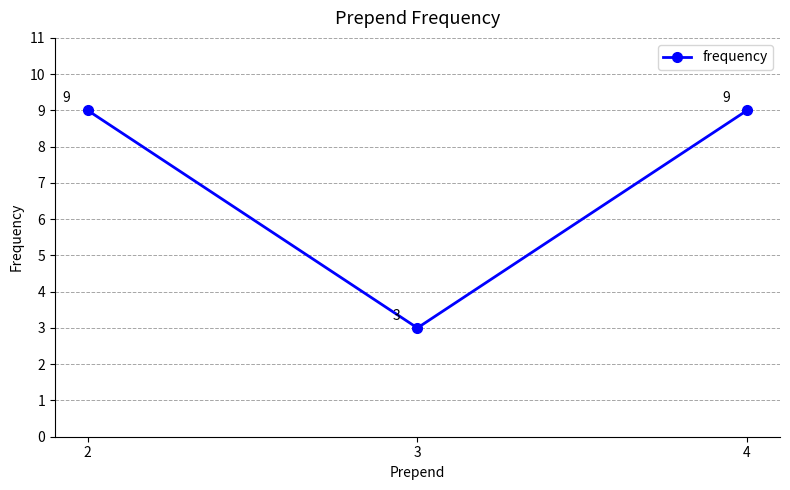

Reading left to right, transcribe all the data shown in this chart.

2=9	3=3	4=9